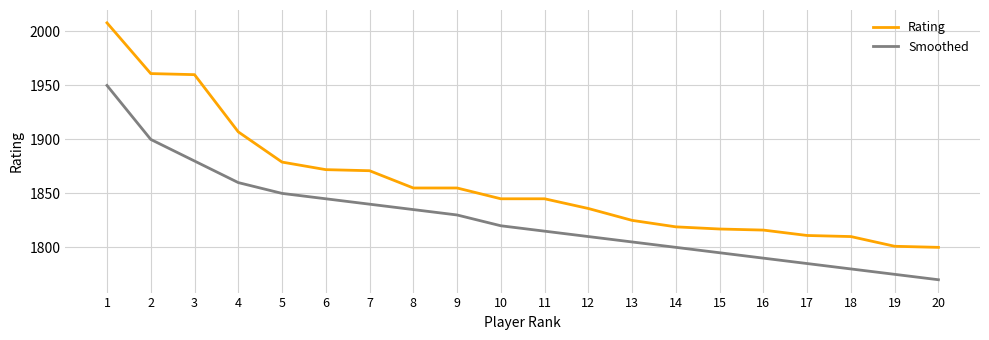

What is the sum of all Rating values?

37193